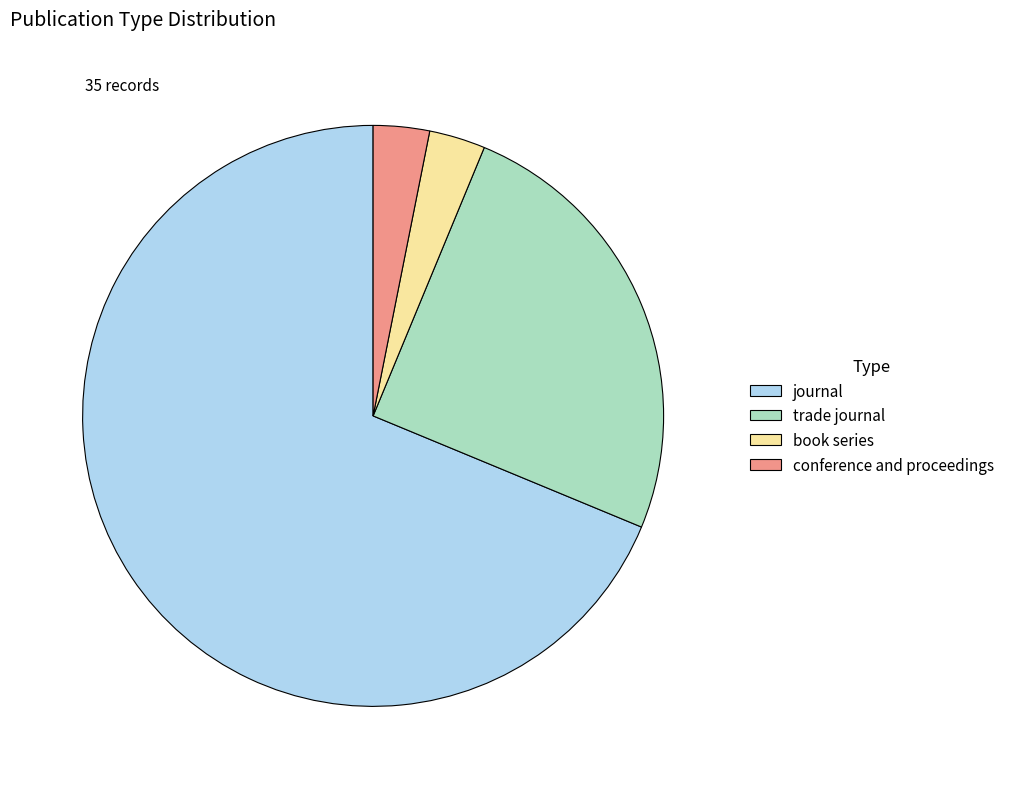

Which category has the biggest portion of the pie?

journal